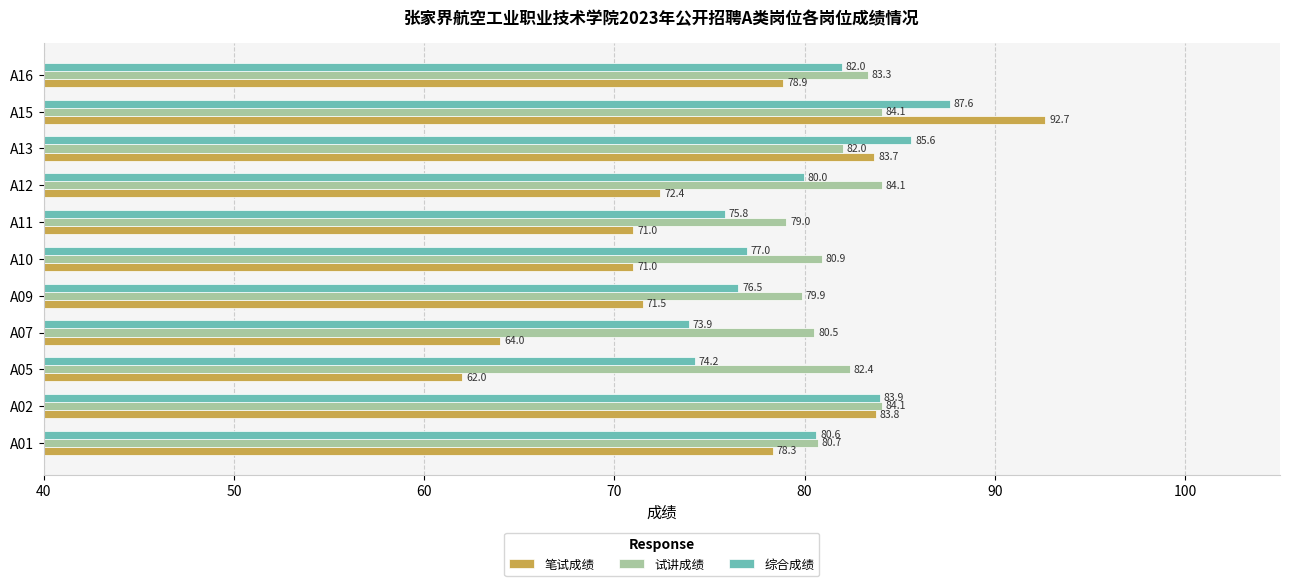

List the series in order of their peak value, lowest first.

试讲成绩, 综合成绩, 笔试成绩